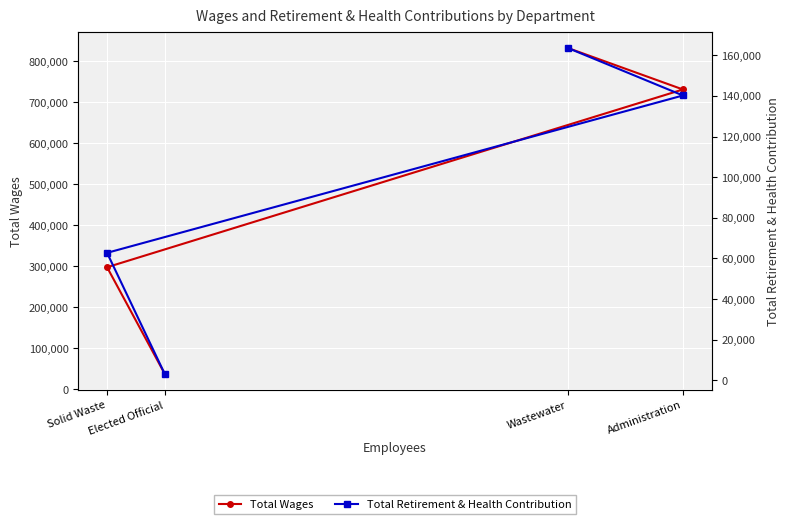

At Administration, list the series in order from smallest to largest.

Total Retirement & Health Contribution, Total Wages